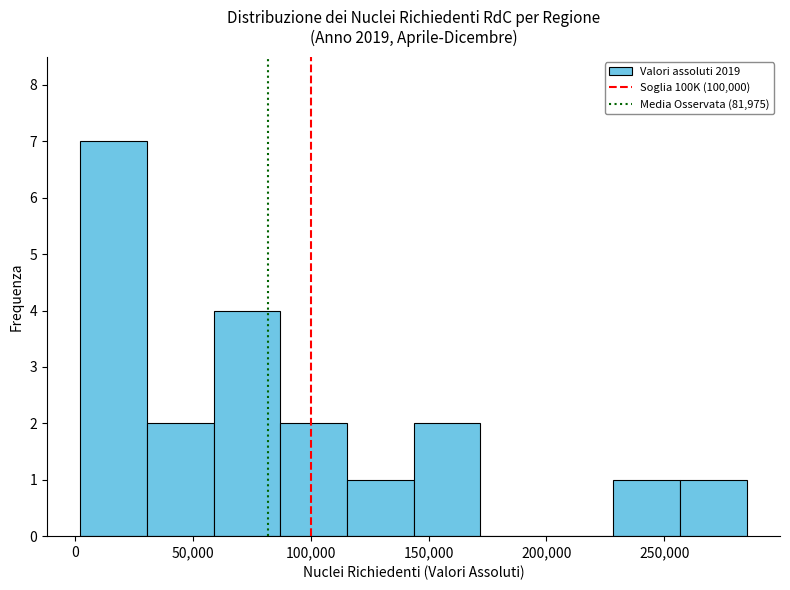

Reading left to right, list every bar in this chart as the range it spans on the x-axis followed by its height. Neither the bar edges nor the heights are printed on the chart, so give them approximately, as read against the axes.

0 to 30000: 7
30000 to 60000: 2
60000 to 85000: 4
85000 to 115000: 2
115000 to 145000: 1
145000 to 170000: 2
170000 to 200000: 0
200000 to 230000: 0
230000 to 255000: 1
255000 to 285000: 1